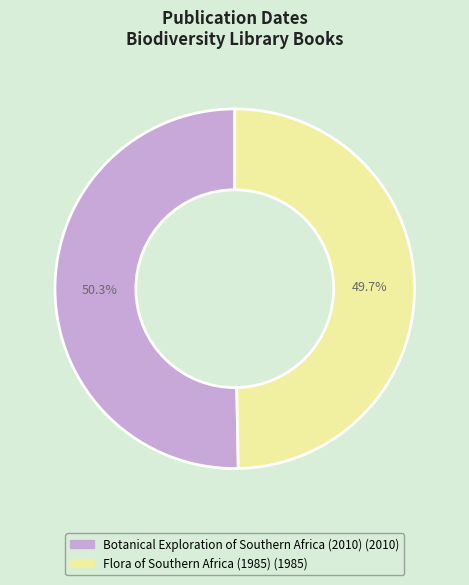

Between Flora of Southern Africa (1985) and Botanical Exploration of Southern Africa (2010), which is larger?

Botanical Exploration of Southern Africa (2010)